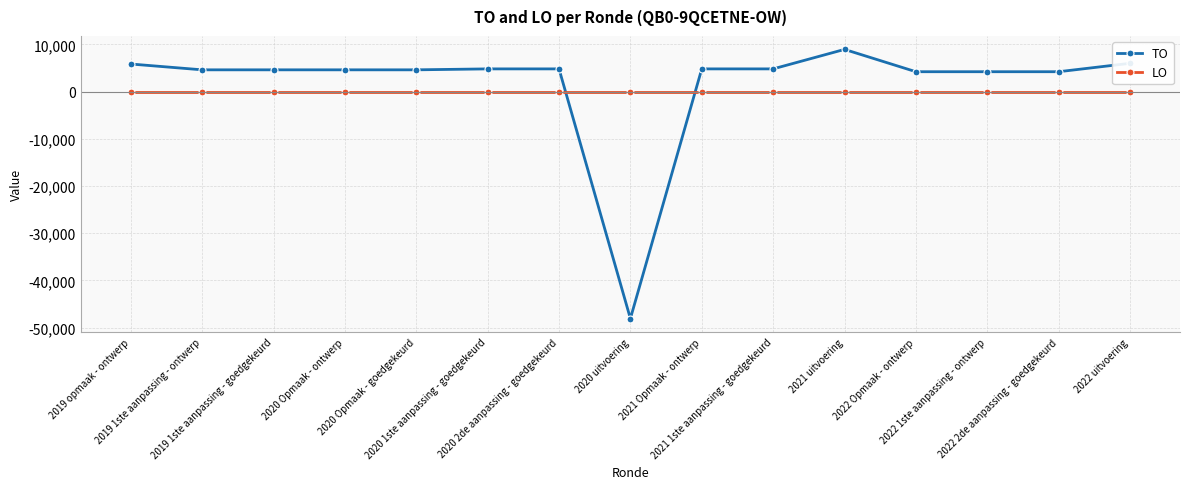

Does the chart display data point markers on the line(s)?

Yes